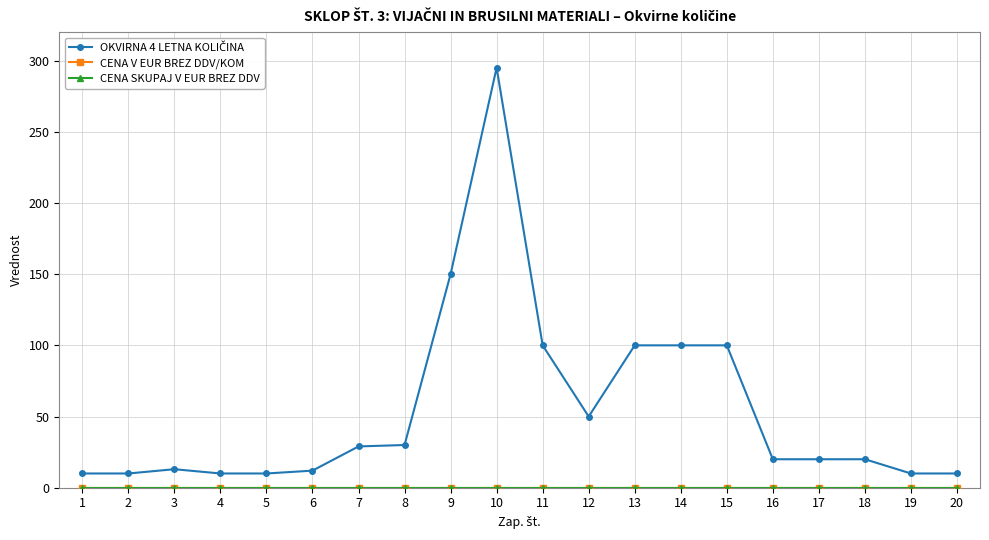

Is this an area chart (filled region under the line)?

No